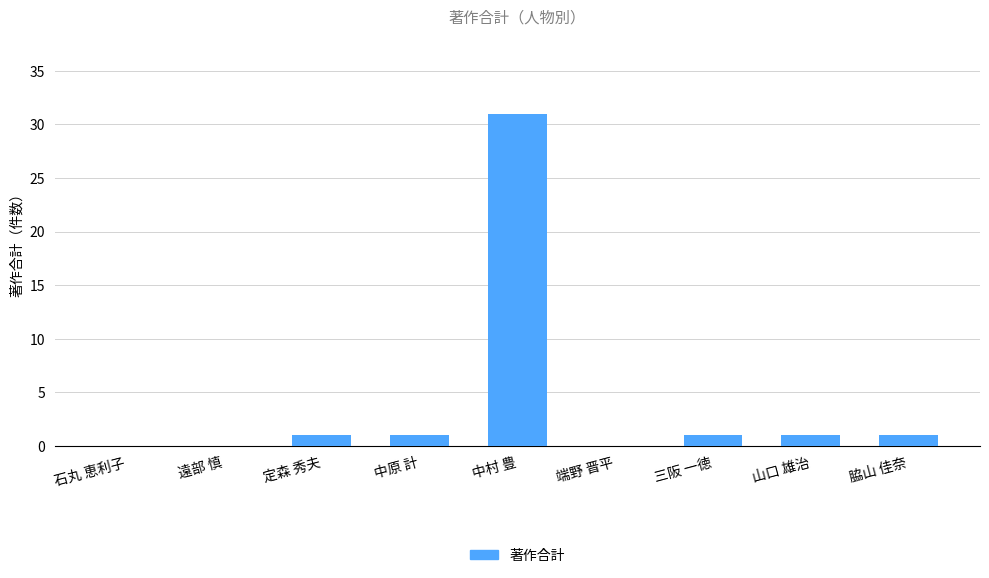

True or false: the data shows -14 at 石丸 恵利子.

False